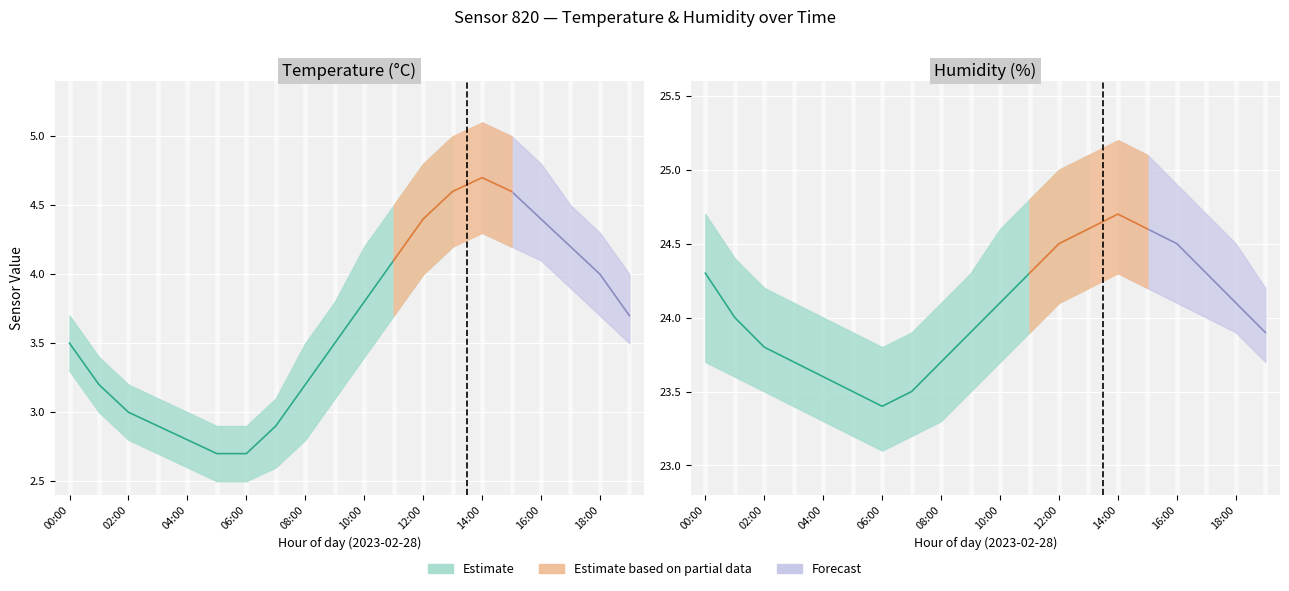

Which series changed the most between 06:00 and 09:00?

temperature_high